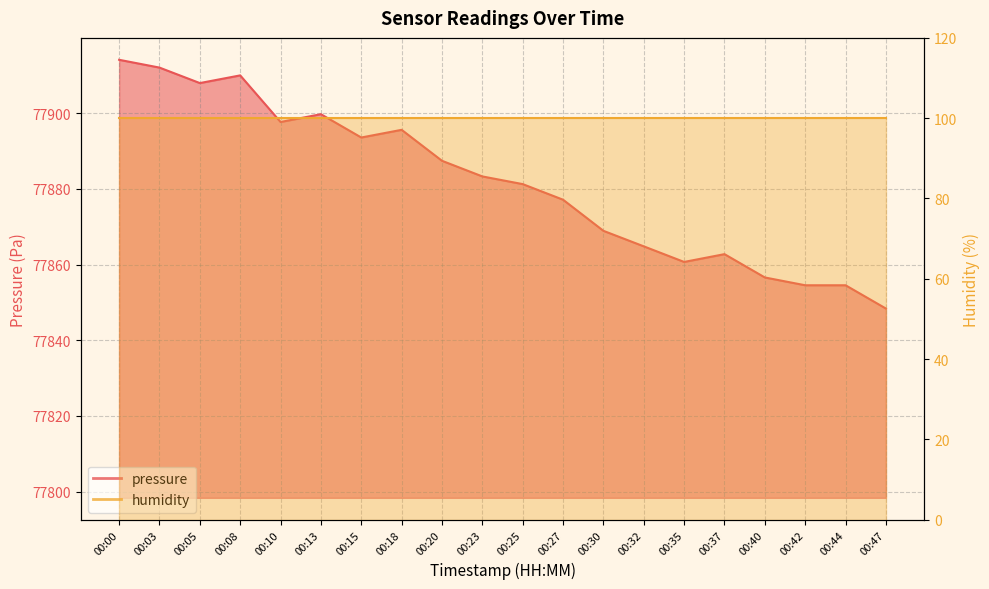

What is the greatest value displayed?

77914.1